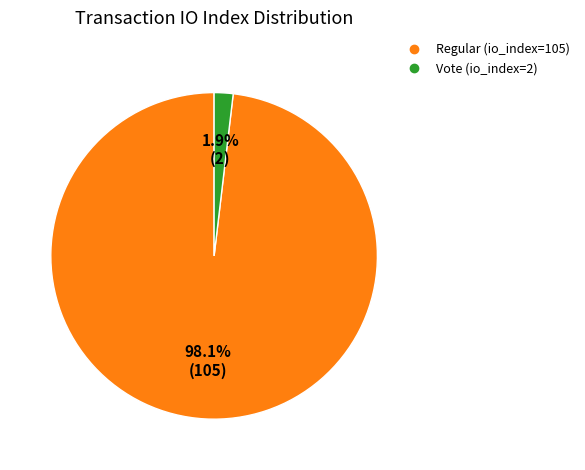

What portion of the pie excludes Vote (io_index=2)?

98.1%